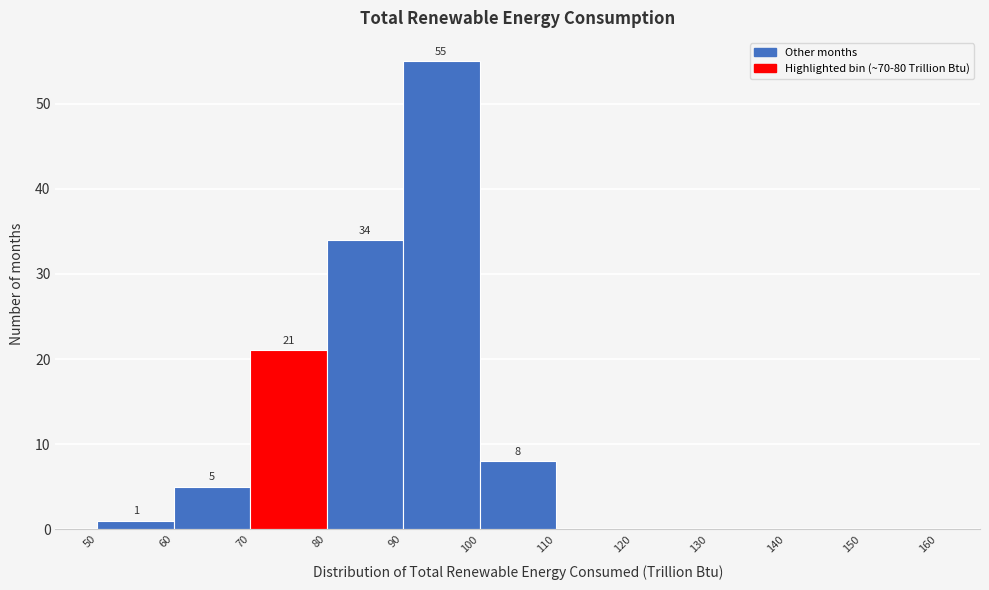

Which range on the x-axis has the tallest bar?

90 to 100